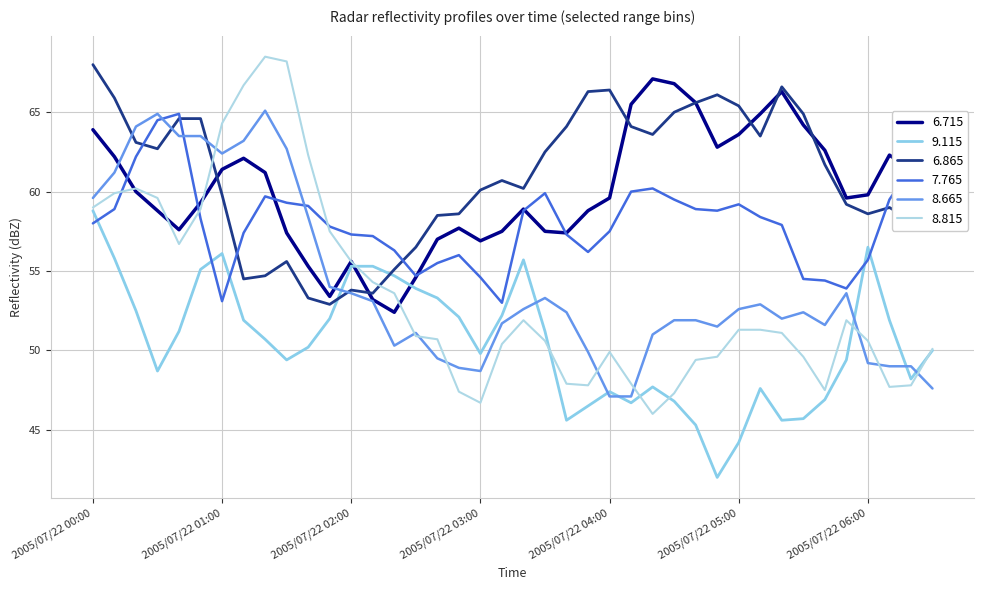

How many times do 6.715 and 8.815 cross each other?

4